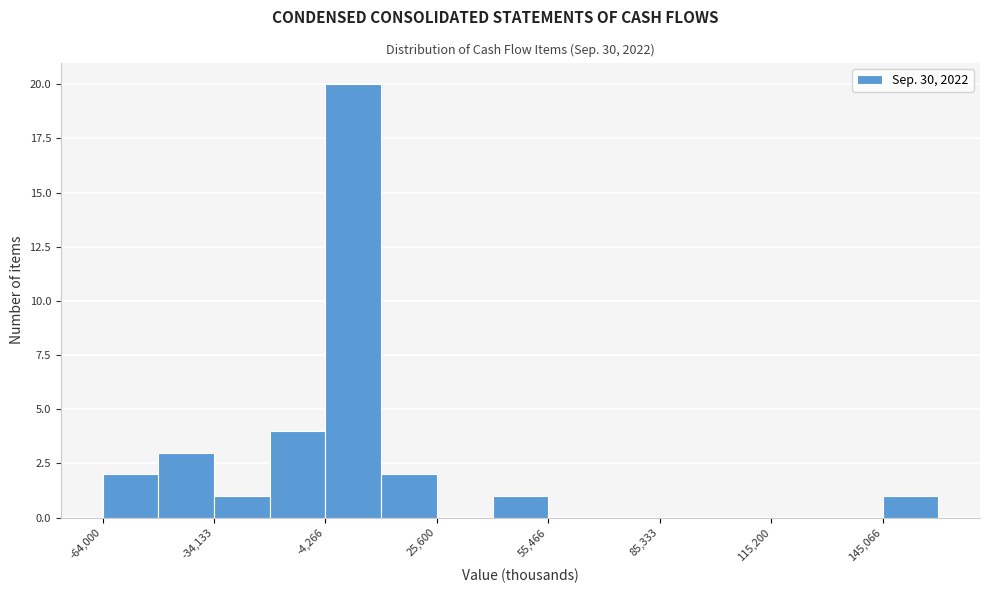

Read against the x-axis, roughly where is the centre of the tallest bar?

5000